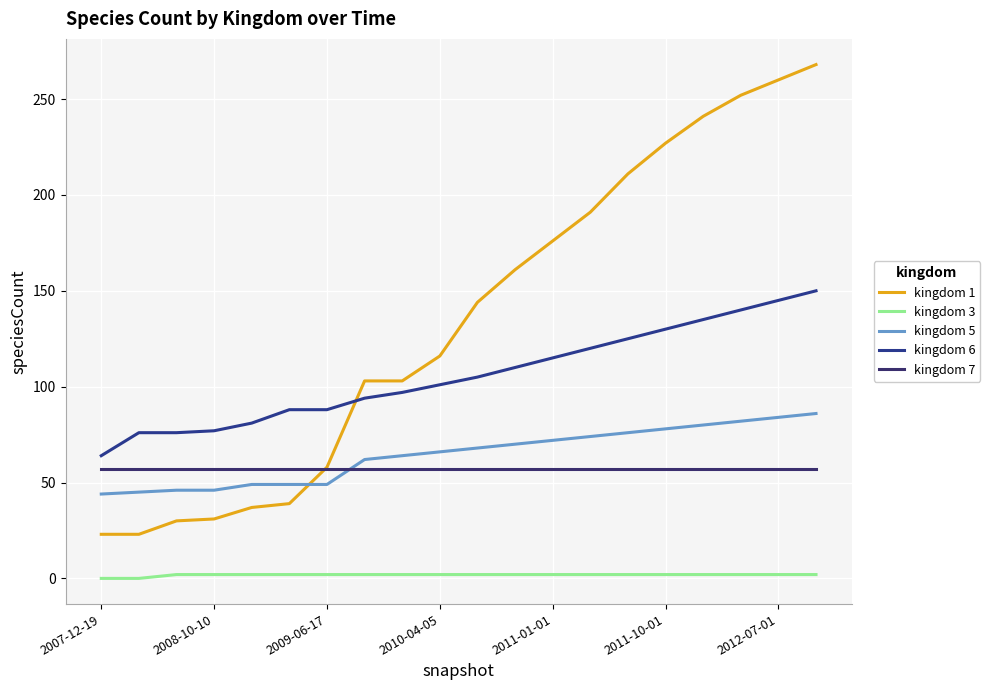

Which series has the largest range (max minus min)?

kingdom 1